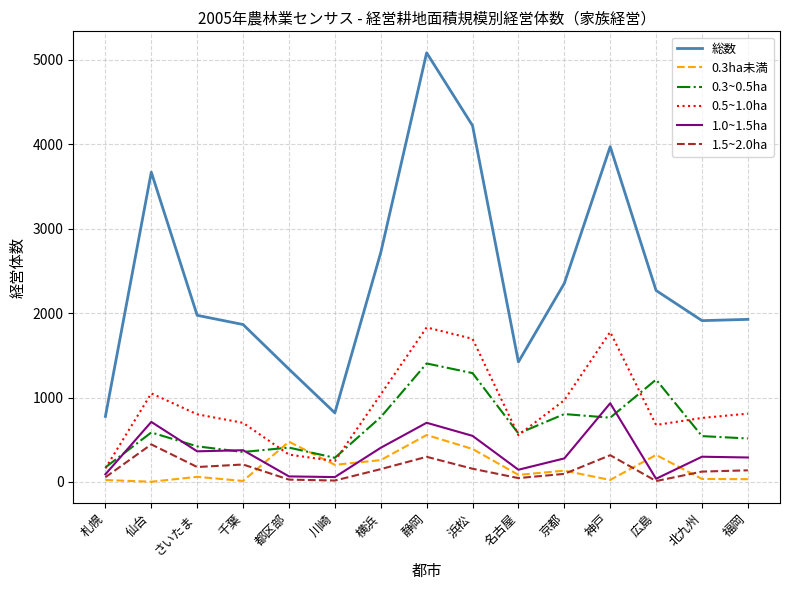

What position from the left is 京都?

11